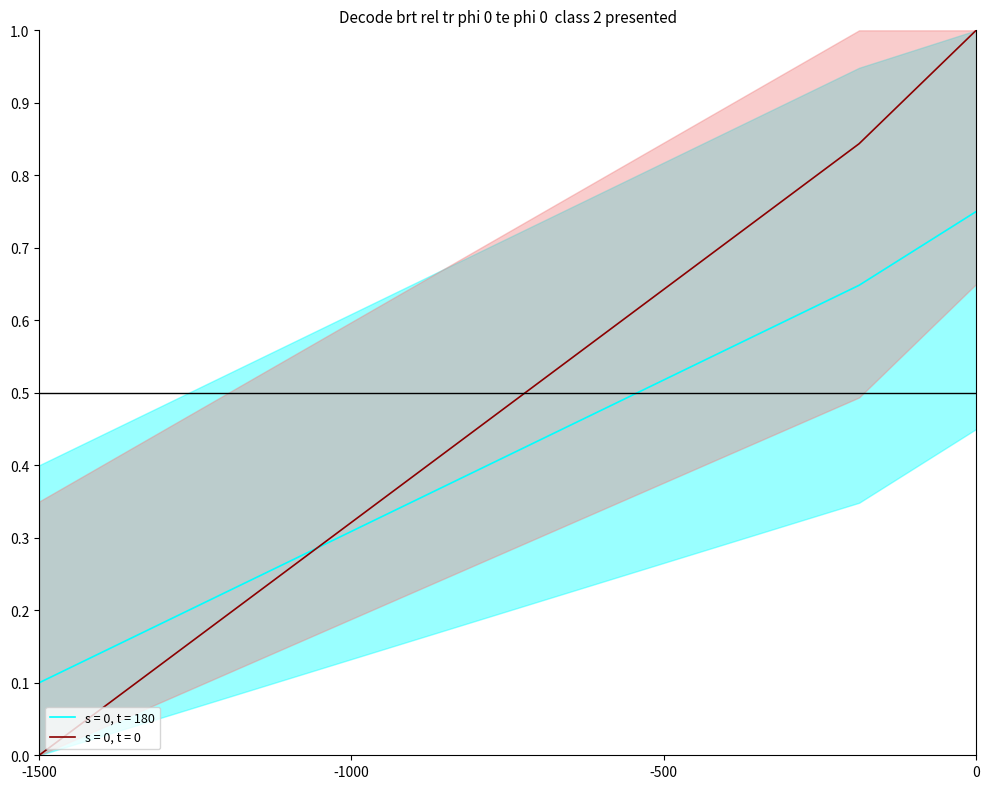

Reading left to right, what are all the values shown in this chart?

s = 0, t = 0: 0.0	0.8	1.0
s = 0, t = 180: 0.1	0.6	0.8